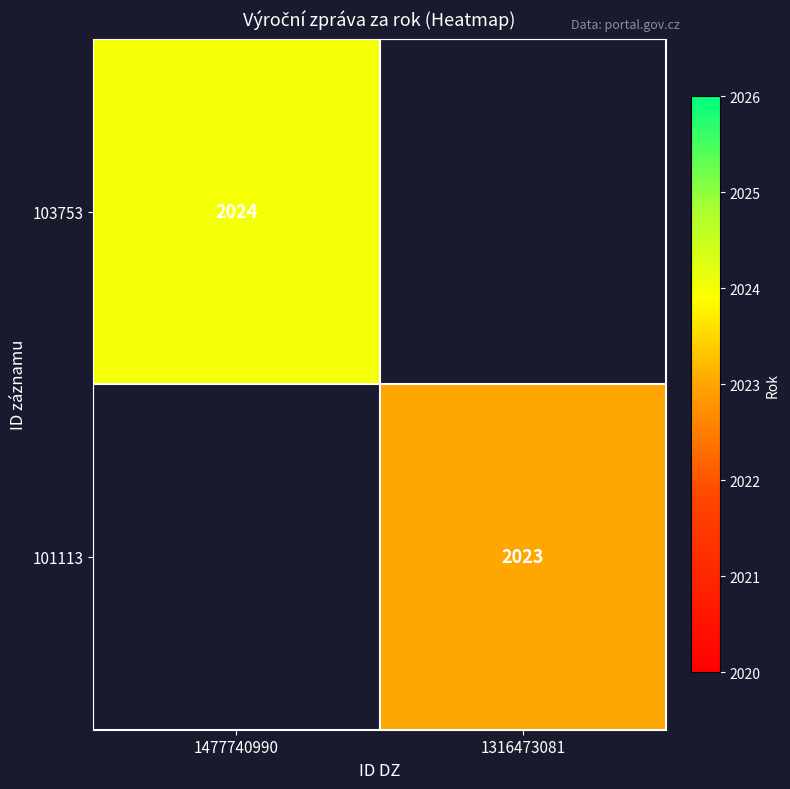

At how many categories does at least one series exceed 2023?

1